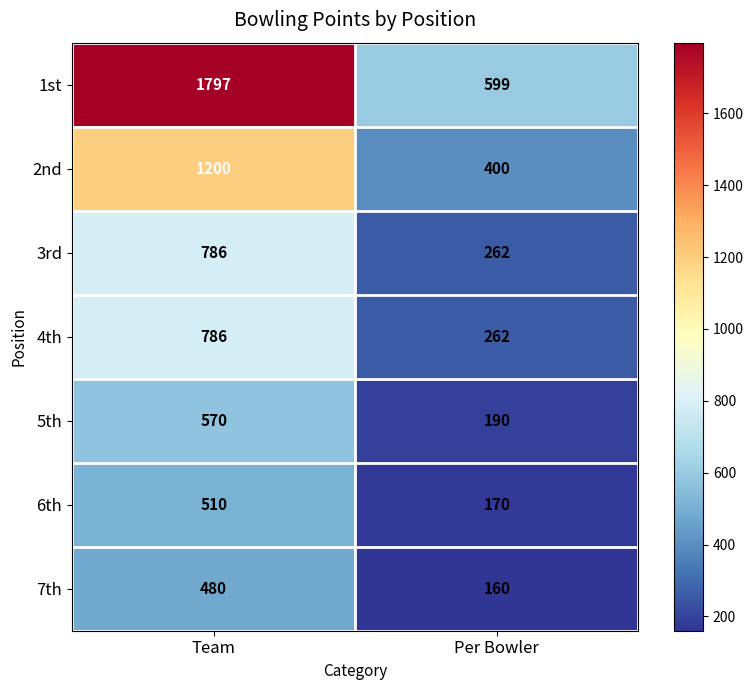

What is the approximate value of 7th at Per Bowler, to the nearest 5?

160